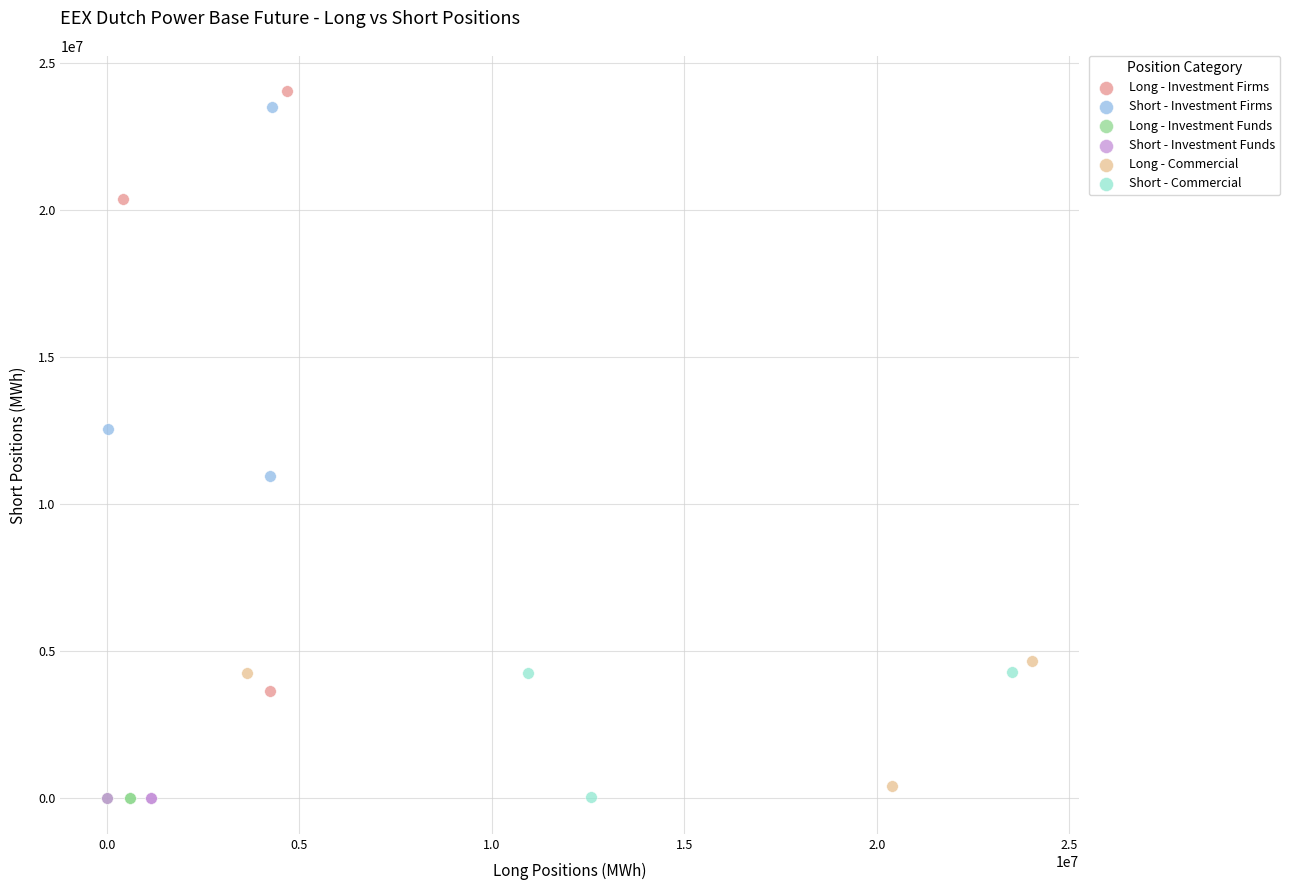

Which series reaches the maximum Y coordinate?

Long - Investment Firms